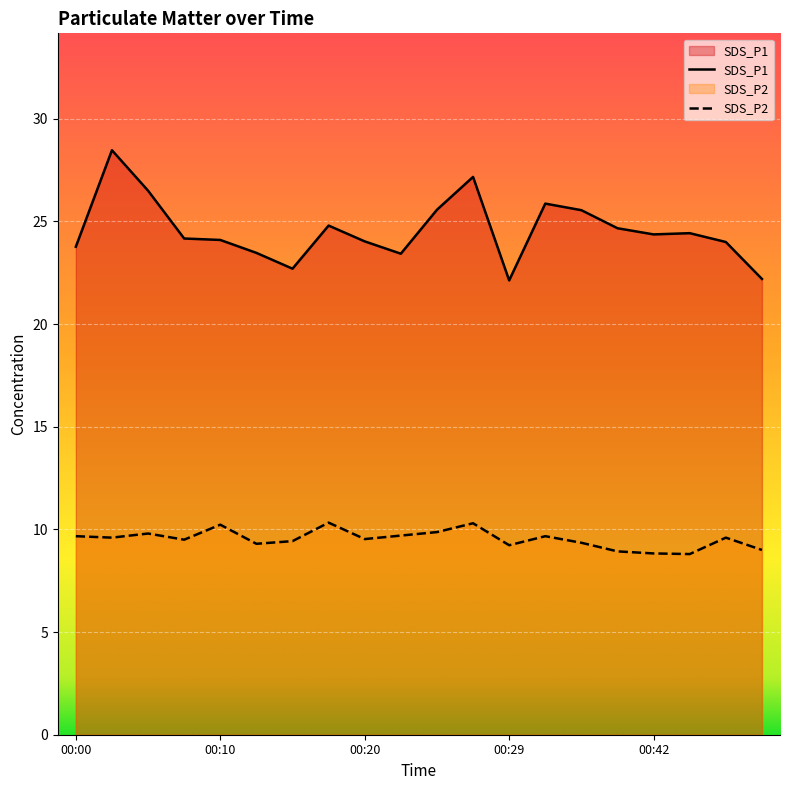

What is the total value across all series at 00:44?

33.2